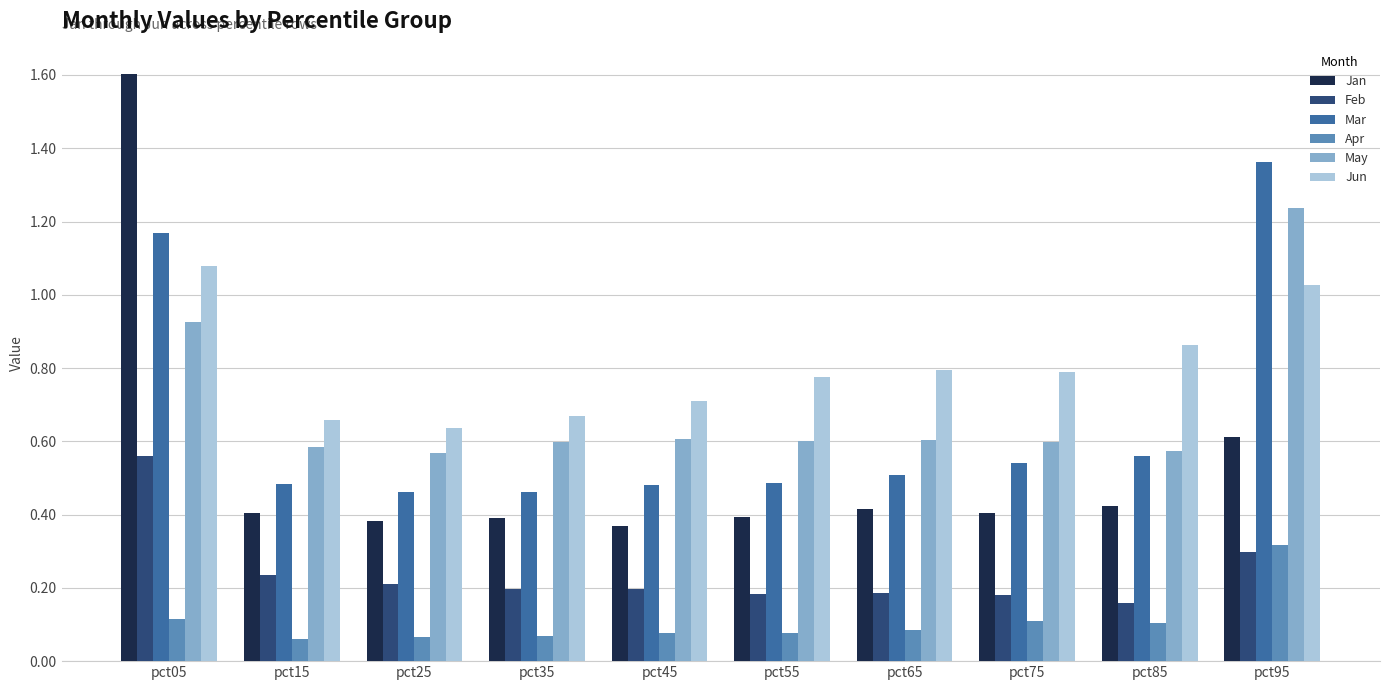

The value of Mar at pct65 is 0.8. True or false?

False